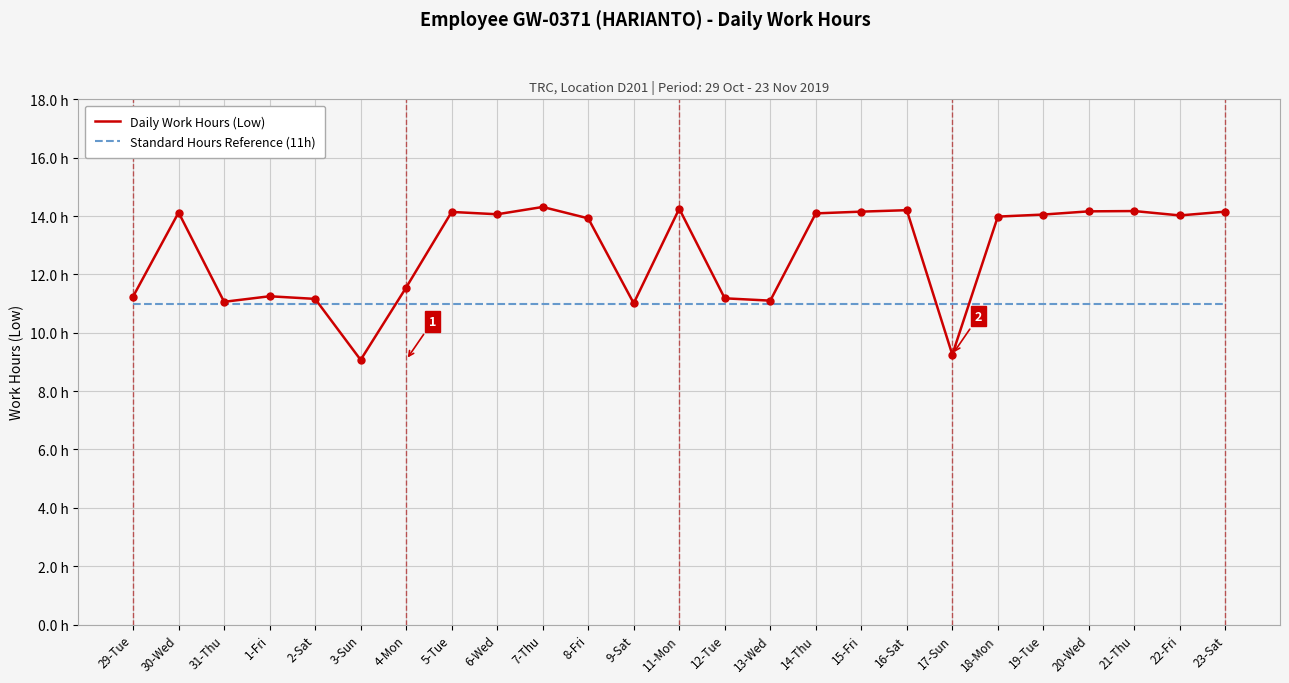

Does the chart have visible grid lines?

Yes